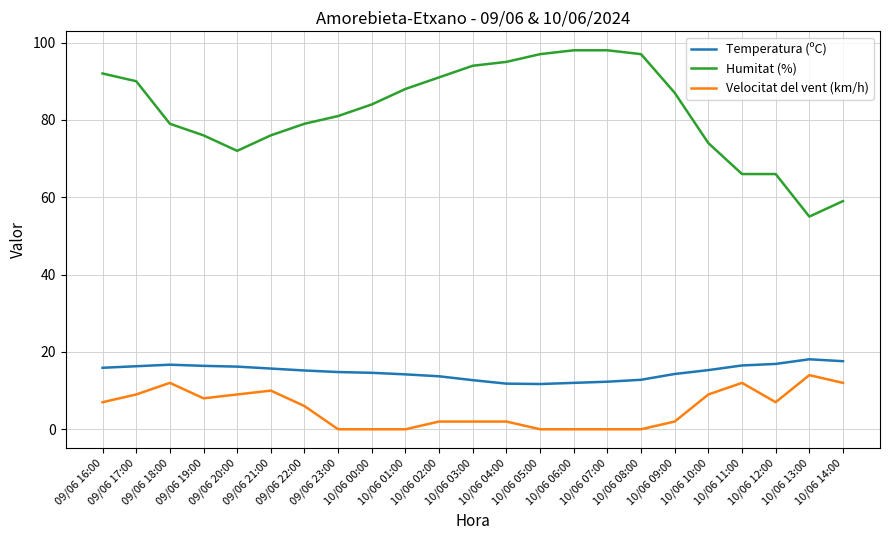

Which series has the largest total across all categories?

Humitat (%)